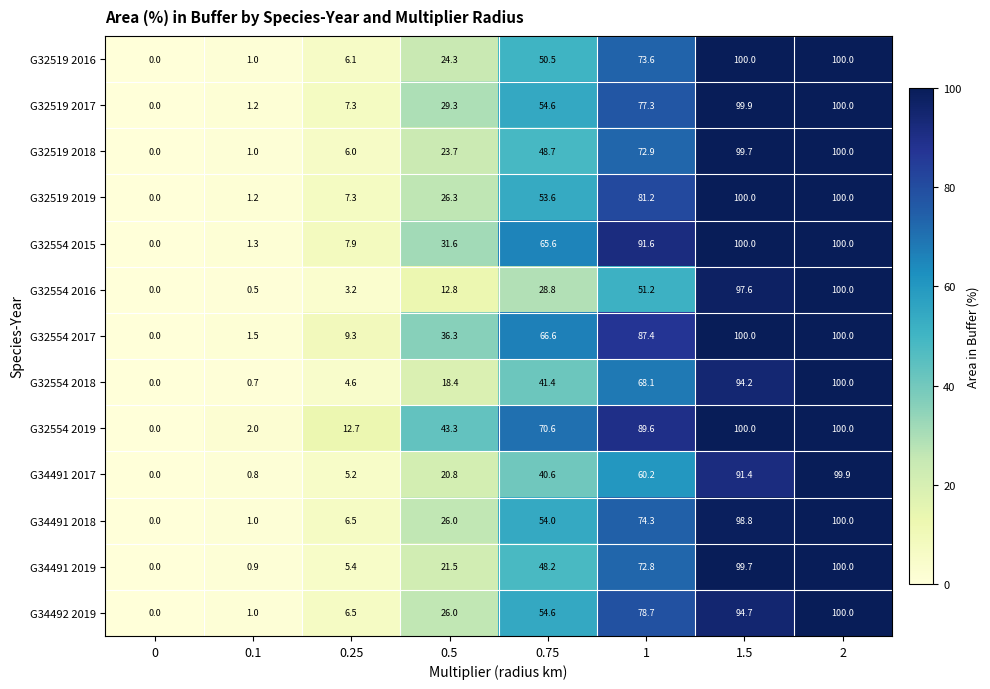

How many distinct data groups are displayed?

13